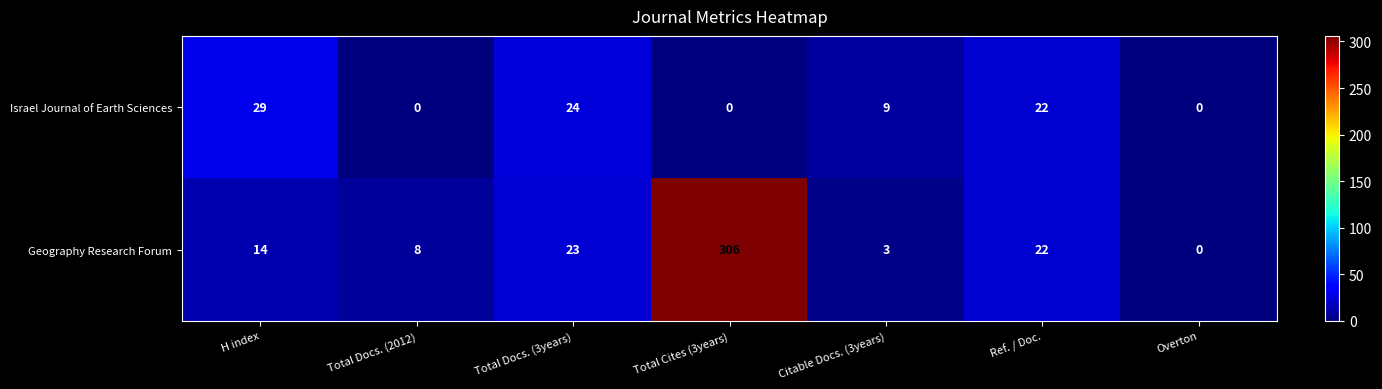

Reading right to left, extract all data points from this chart.

Israel Journal of Earth Sciences: 0	22	9	0	24	0	29
Geography Research Forum: 0	22	3	306	23	8	14